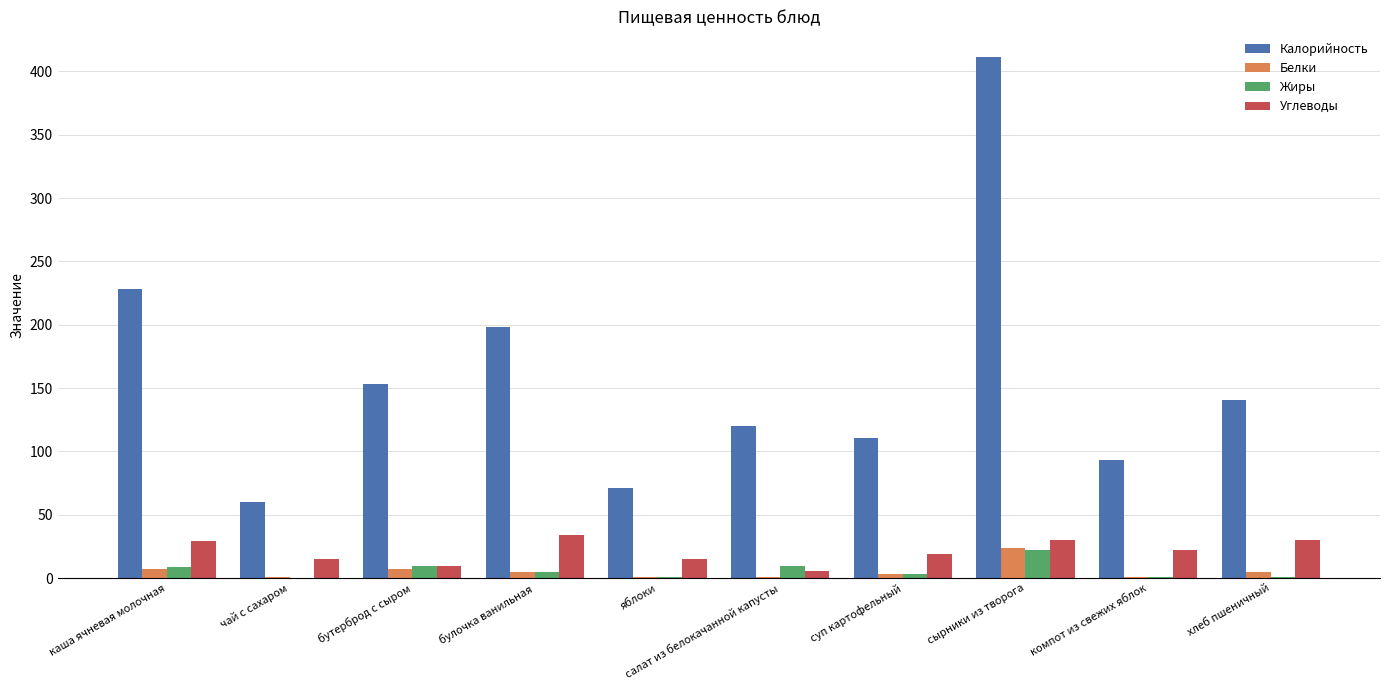

Which category has the highest value across all series?

сырники из творога